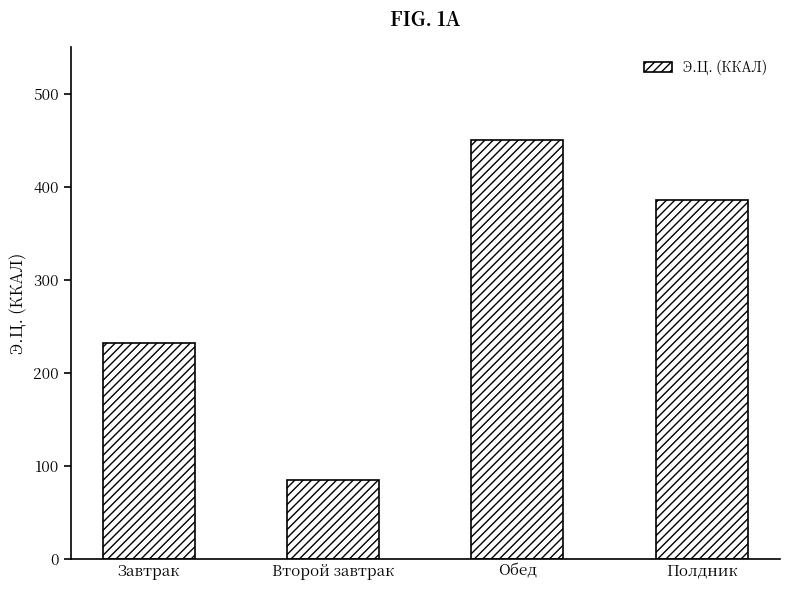

What is the label of the 4th bar from the left?

Полдник